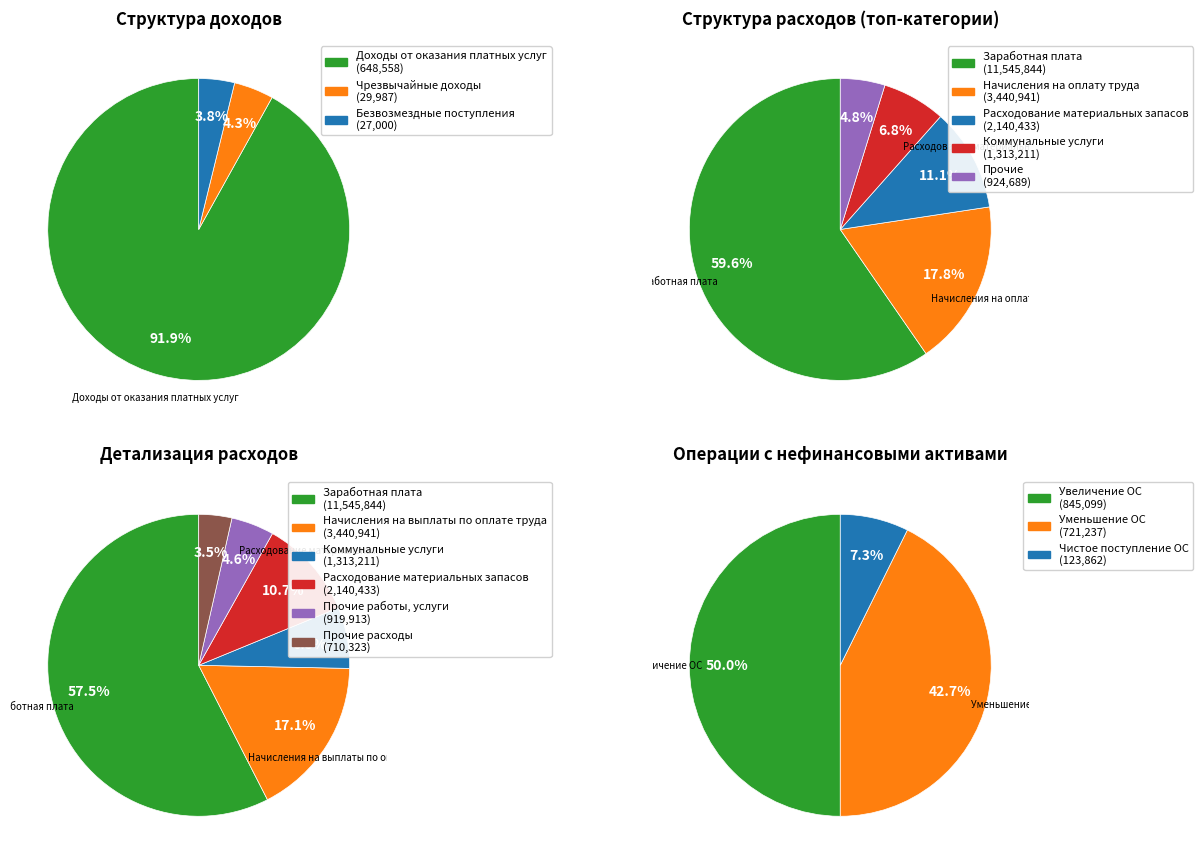

Is Заработная плата the majority of the pie?

Yes